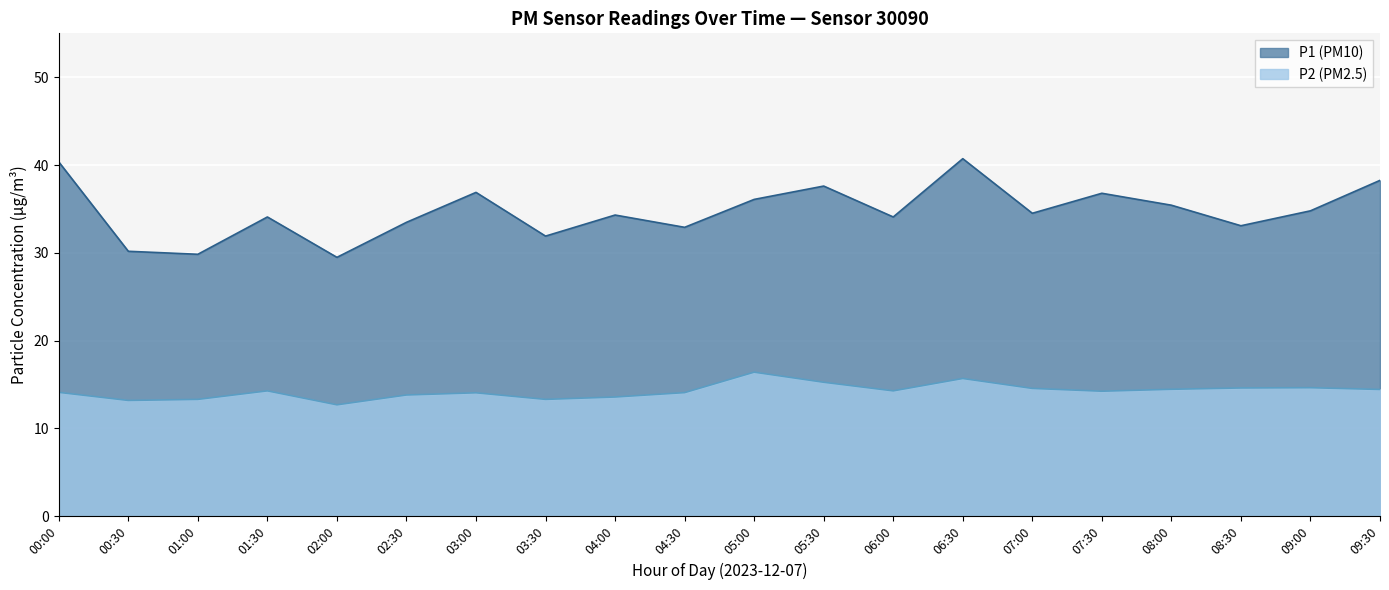

How many lines are shown in the chart?

2